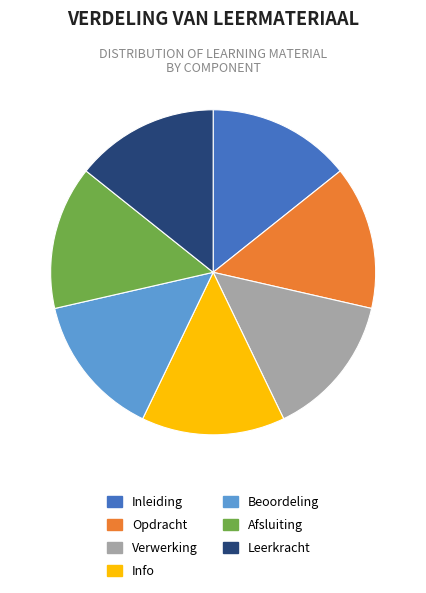

Approximately how many times larger is the value at Leerkracht compared to Info?

1.0